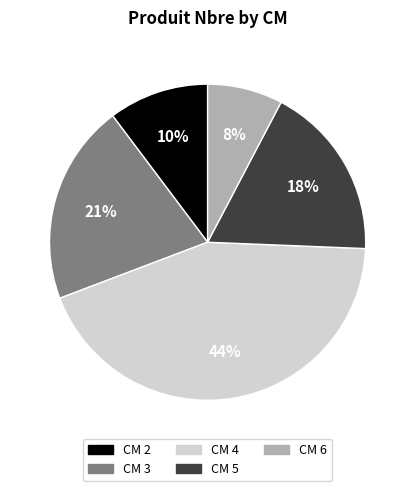

Which has a higher value, CM 4 or CM 6?

CM 4